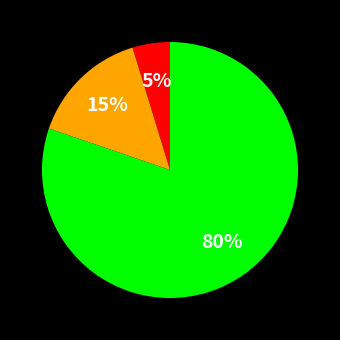

Is there a majority slice in this chart?

Yes